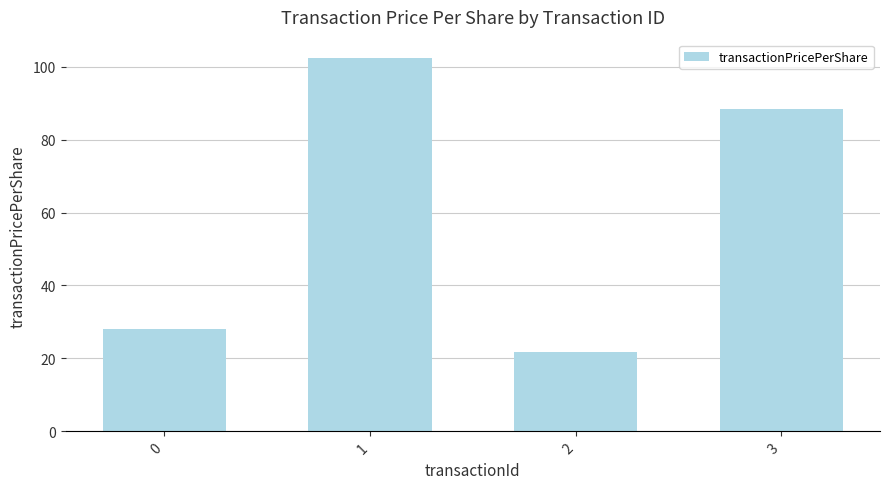

What is the greatest value displayed?

102.3